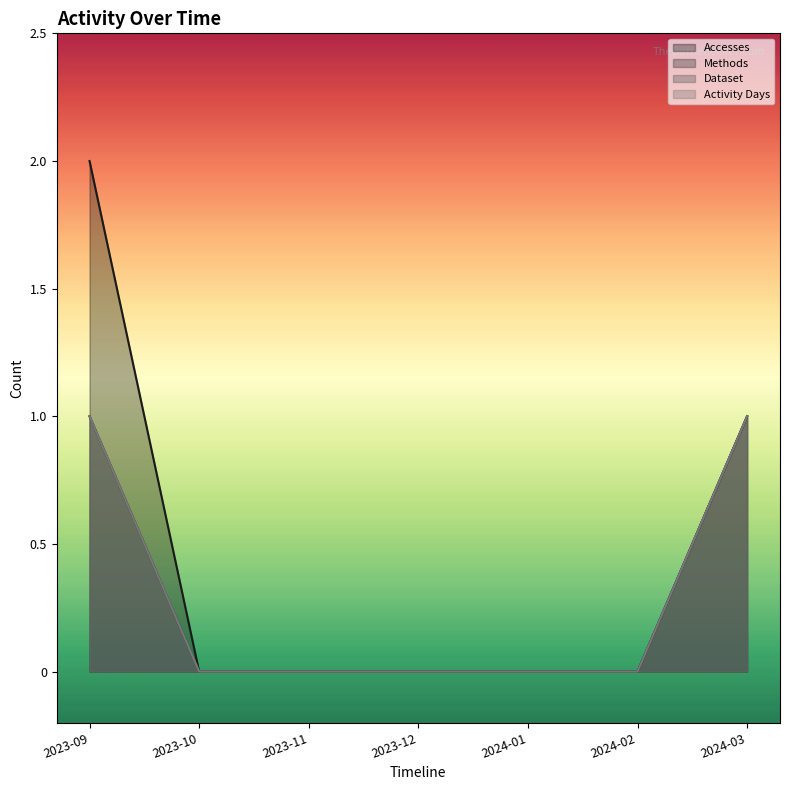

What is the label of the 6th point from the left?

2024-02